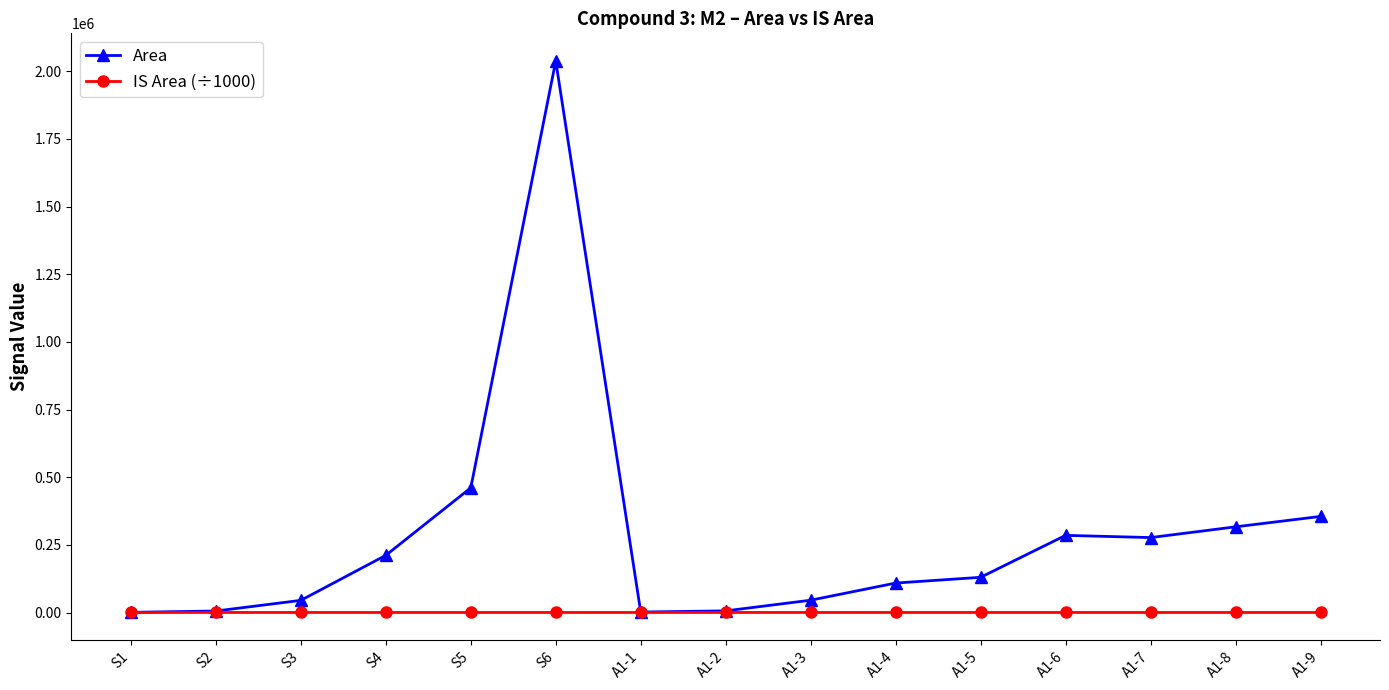

The value of Area at S5 is 670254.5. True or false?

False